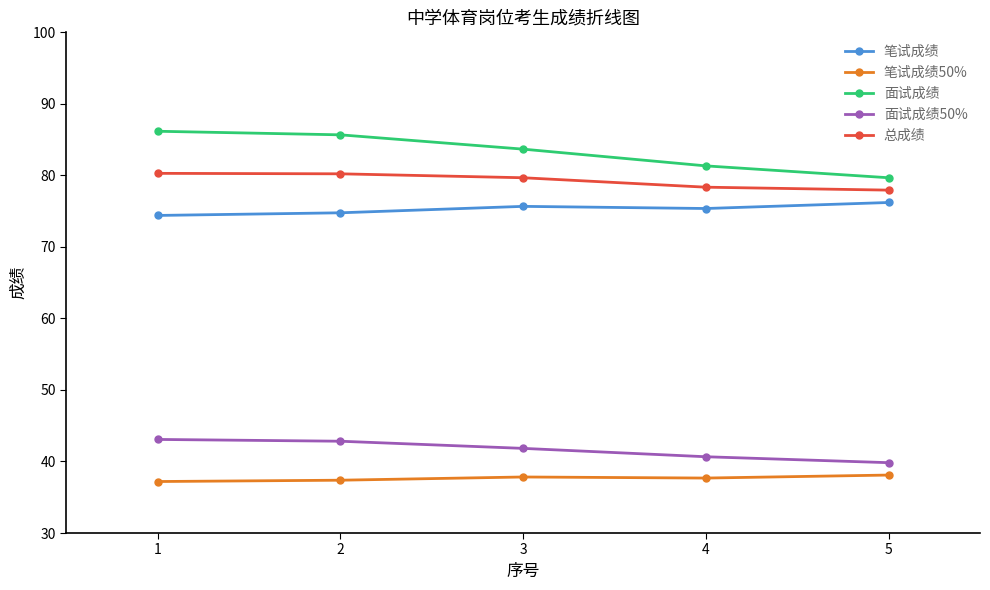

How many values in the 面试成绩 series are below 83?

2